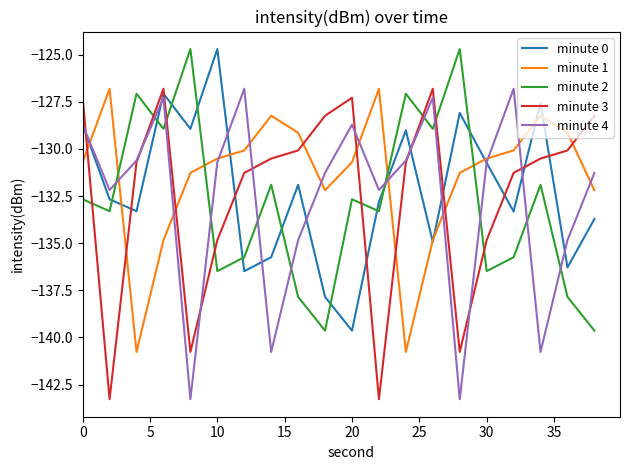

How many intersections are there between minute 3 and minute 2?

8